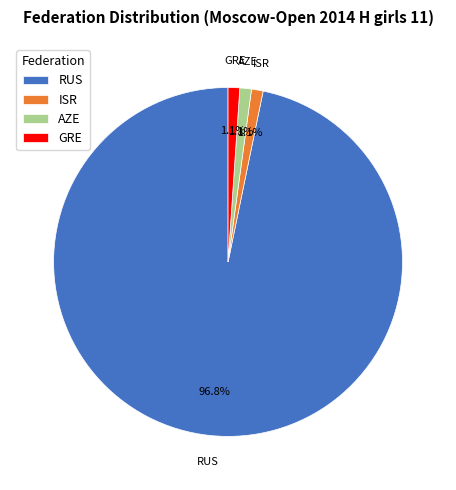

What is the majority slice?

RUS